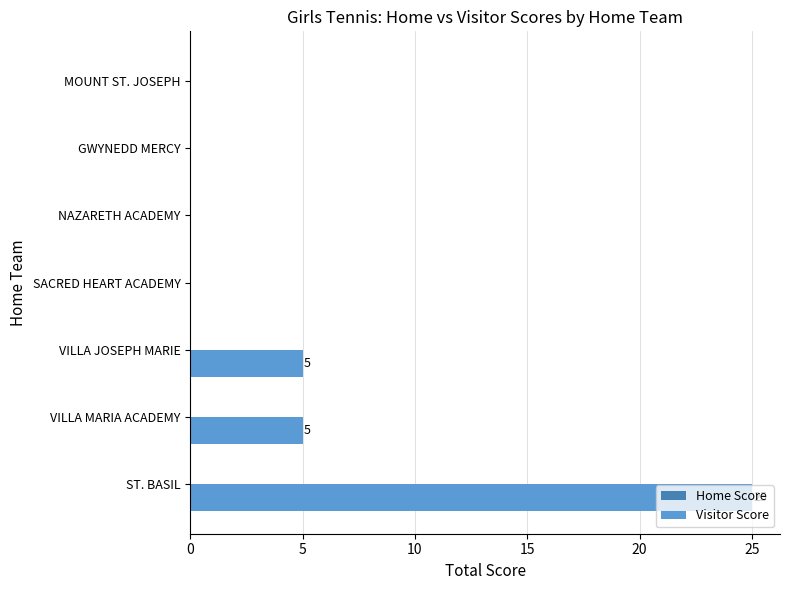

What is the sum of all values?

35